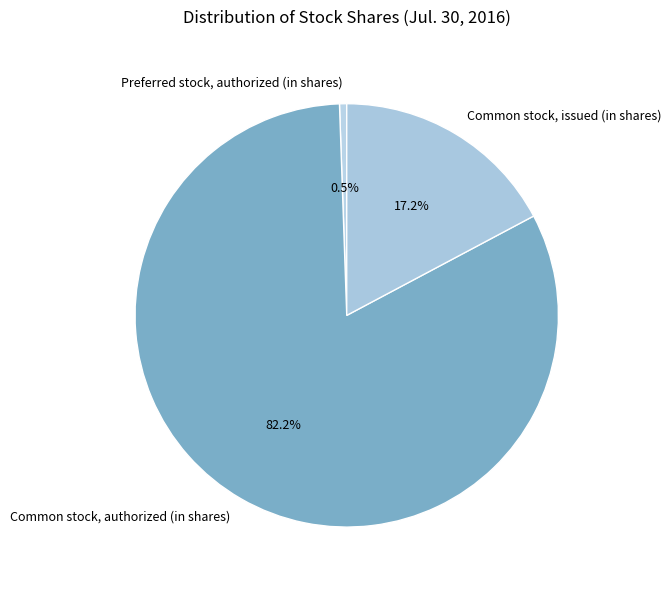

Rank the categories by value from highest to lowest.

Common stock, authorized (in shares), Common stock, issued (in shares), Preferred stock, authorized (in shares)